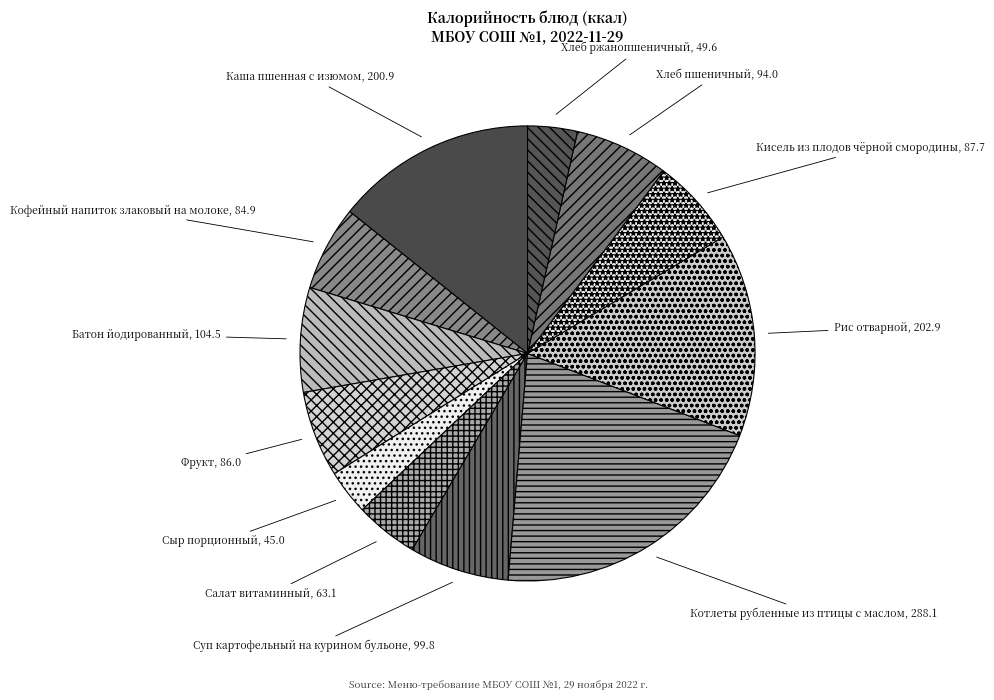

What is the largest slice in the pie chart?

Котлеты рубленные из птицы с маслом